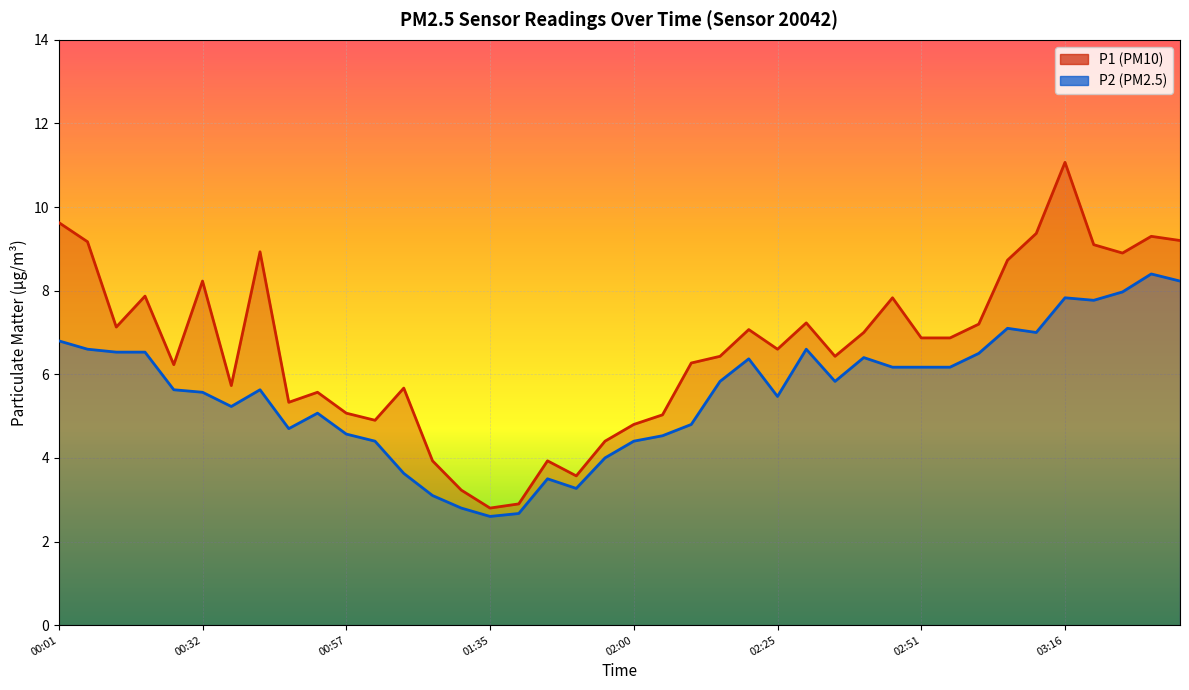

Rank the series at 03:31 from lowest to highest value.

P2, P1